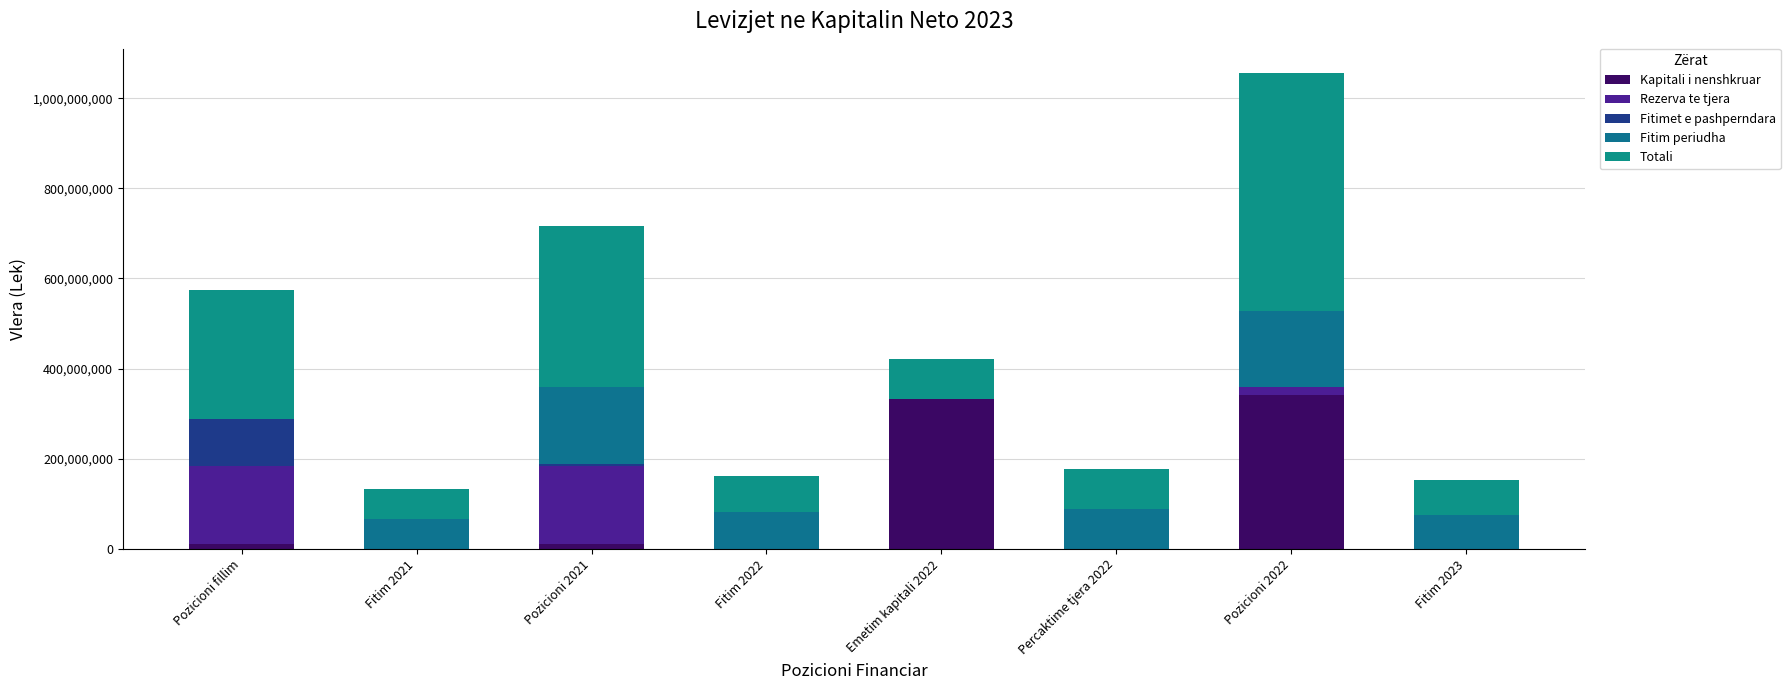

What is the label of the 8th bar from the left?

Fitim 2023